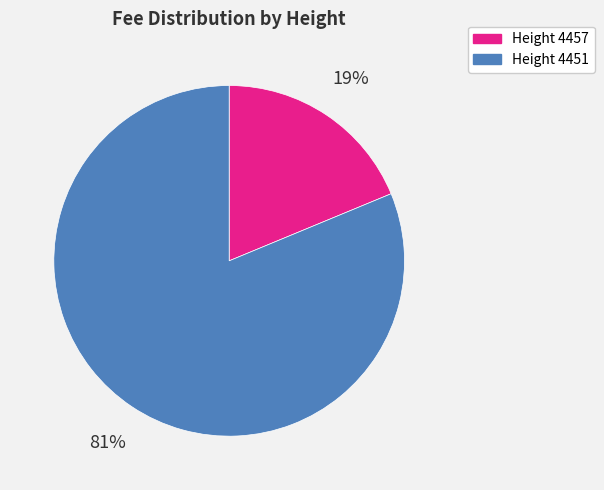

True or false: Height 4451 accounts for 90% of the total.

False